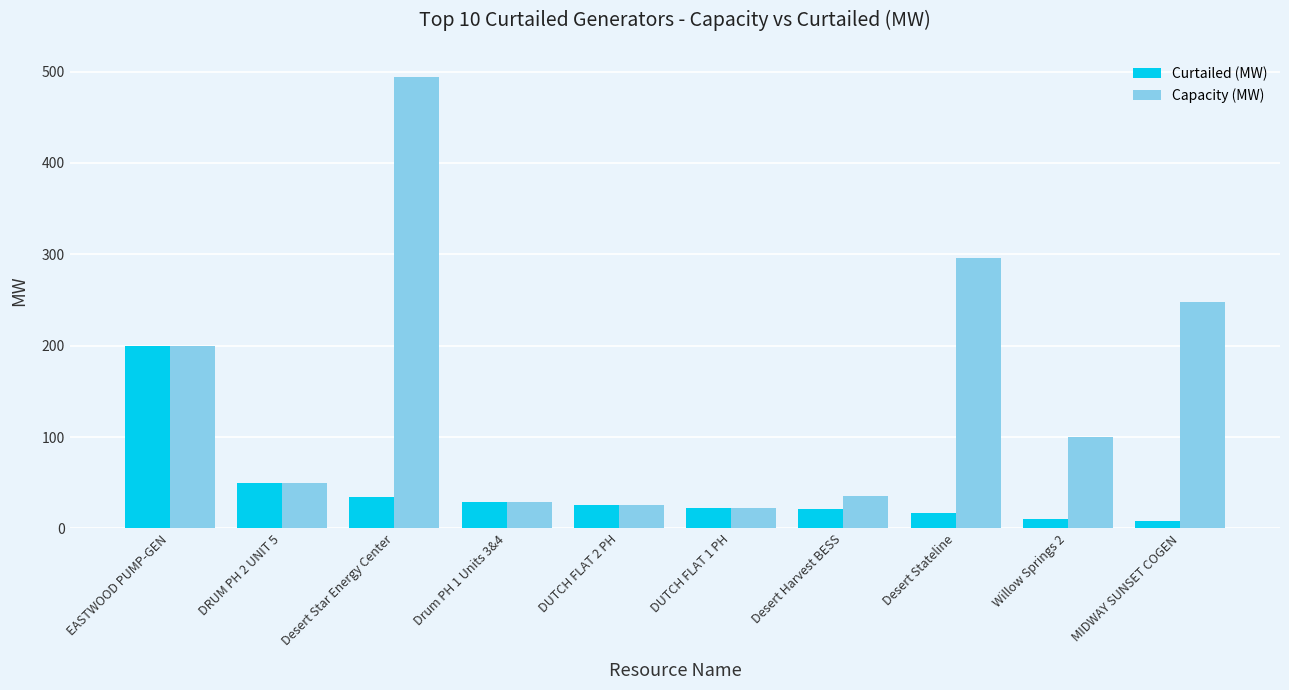

How many groups of bars are there?

10